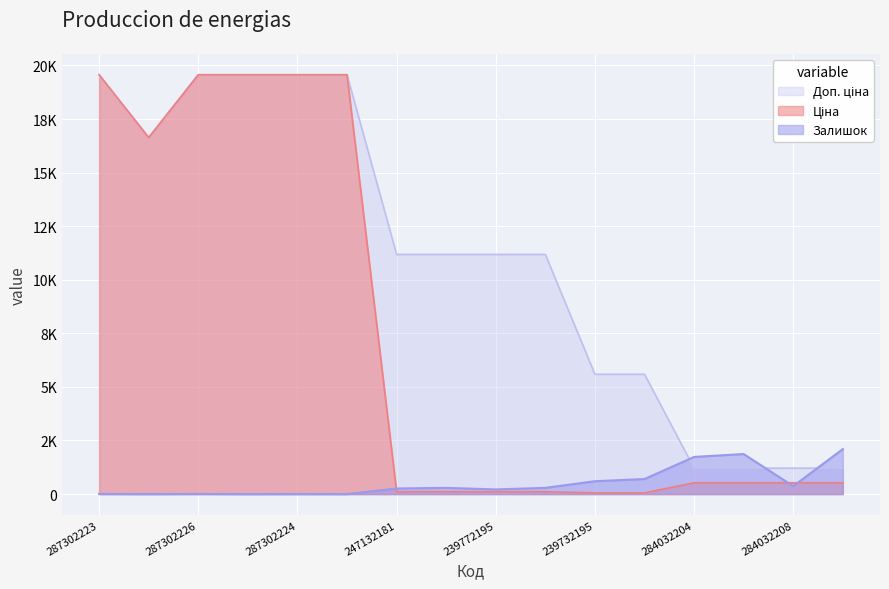

List the series in order of their peak value, highest first.

Ціна, Доп. ціна, Залишок